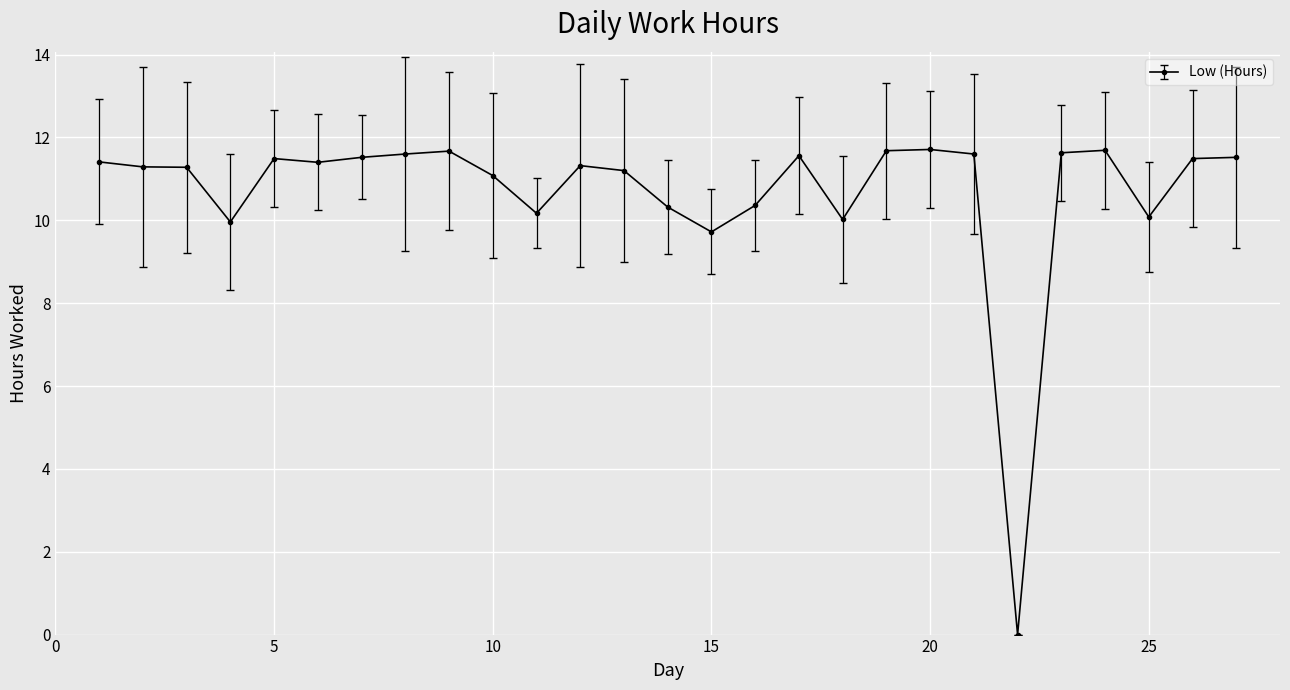

What is the value of the 2nd point from the left?

11.3